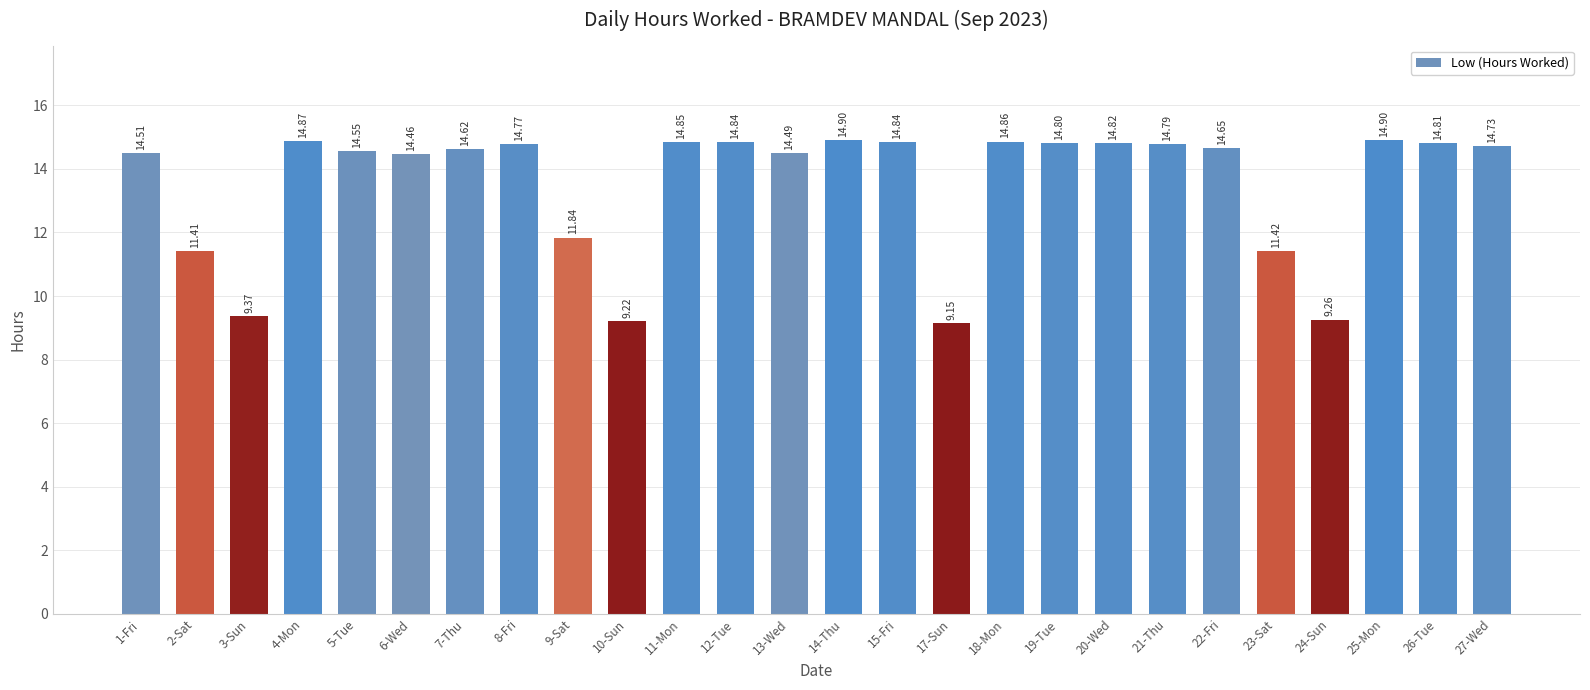

What is the value of the 13th bar from the left?

14.5